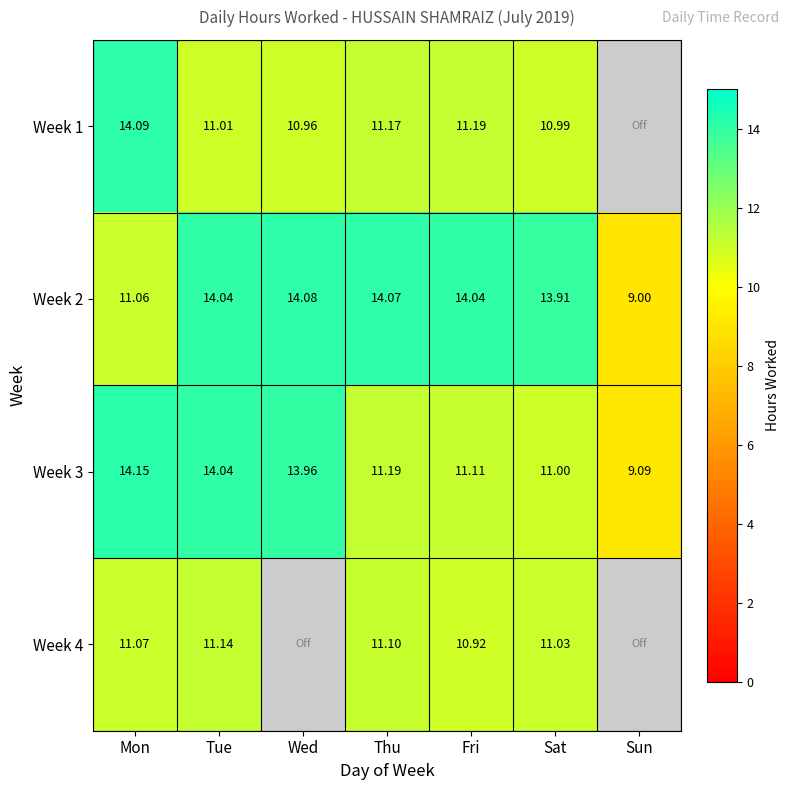

Which has a higher value, Tue or Wed?

Tue